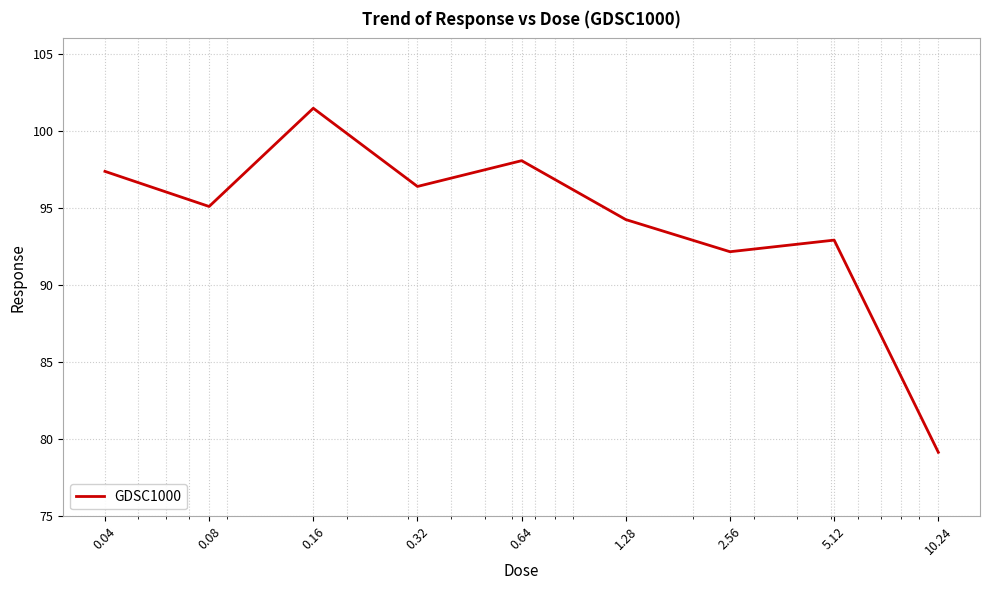

What is the difference between the maximum and minimum values?

22.3